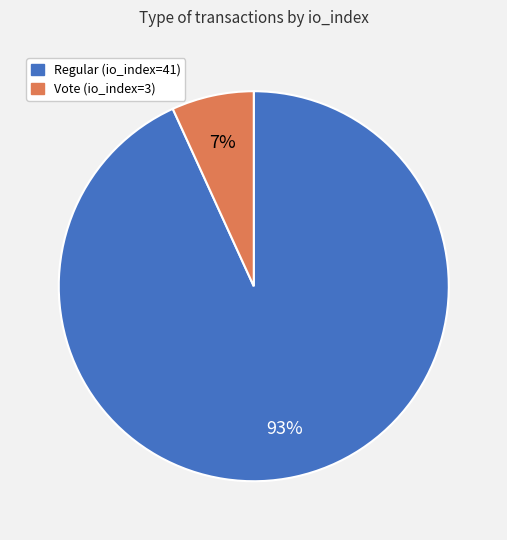

Is the sum of Vote (io_index=3) and Regular (io_index=41) greater than half?

Yes